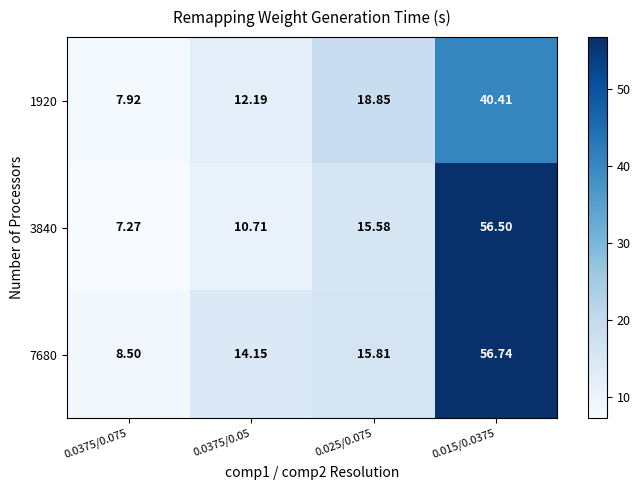

Which has a higher value, 0.025/0.075 or 0.015/0.0375?

0.015/0.0375